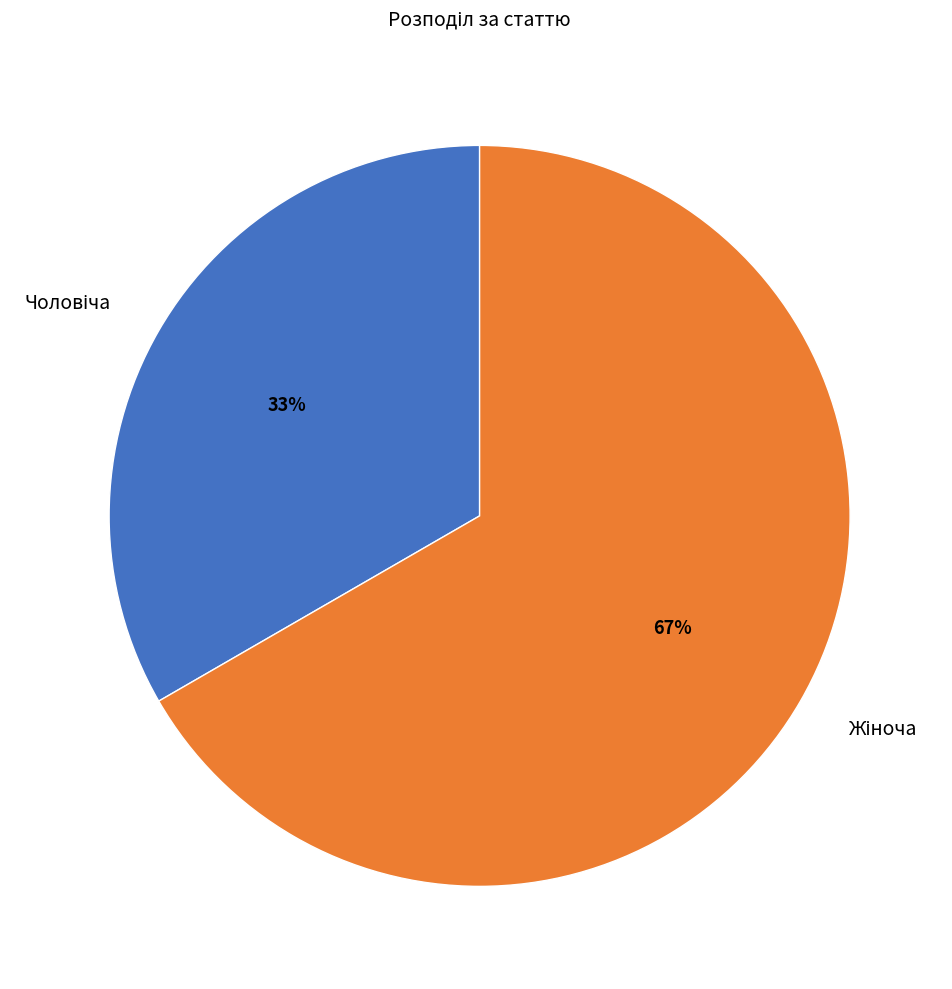

To the nearest percent, what is the average slice percentage?

50%